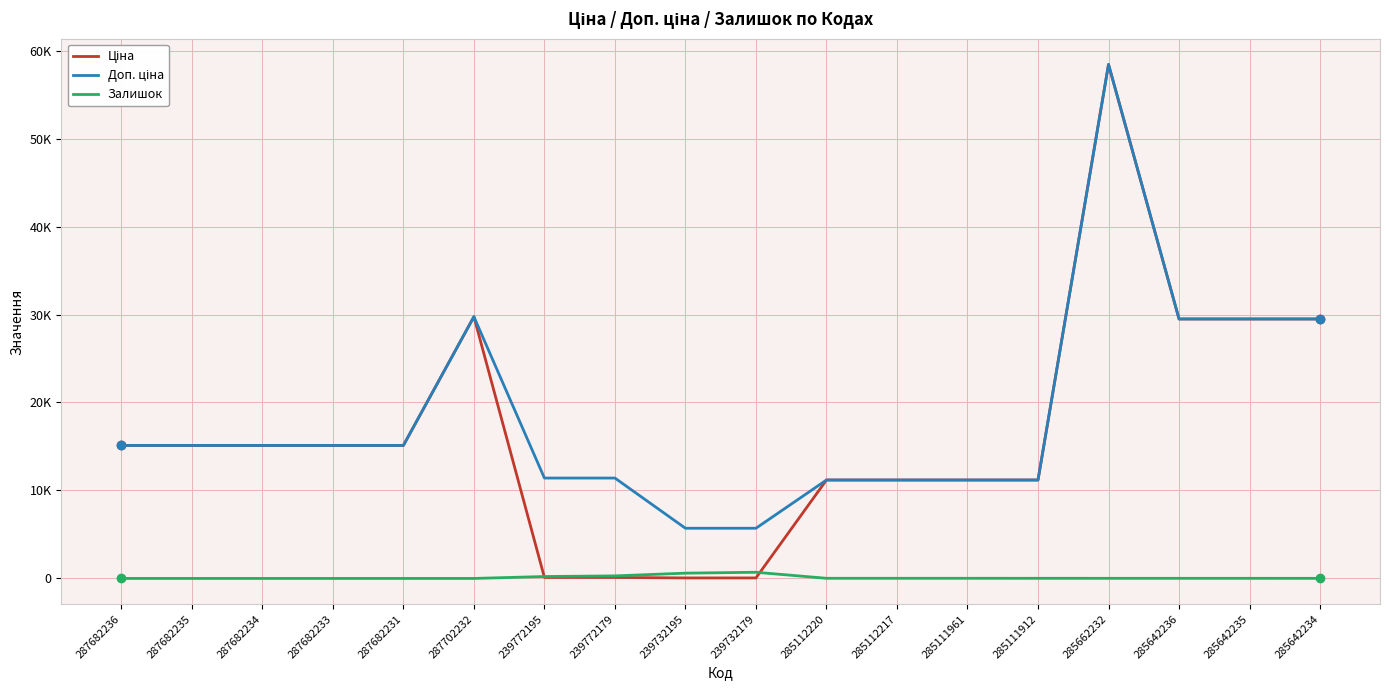

Is this an area chart (filled region under the line)?

No